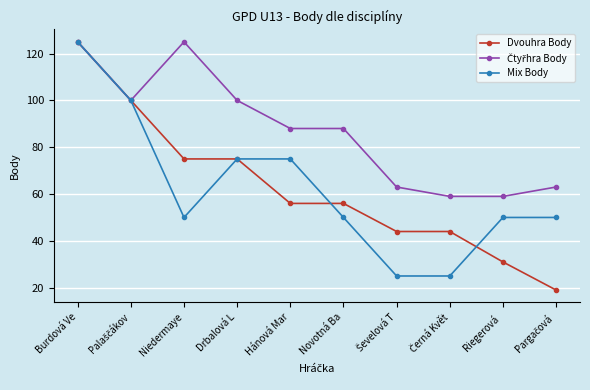

What is the total value across all series at Drbalová L?

250